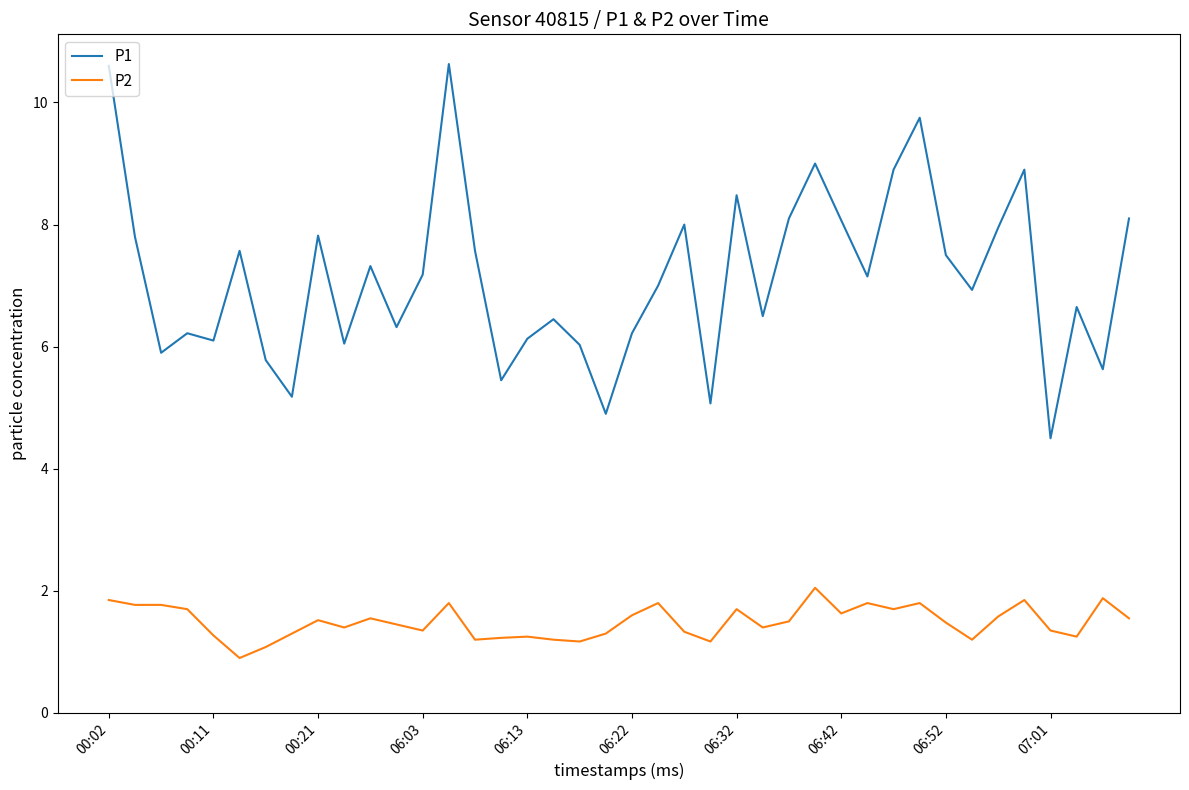

What is the difference between the maximum and minimum values in the P1 series?

6.1